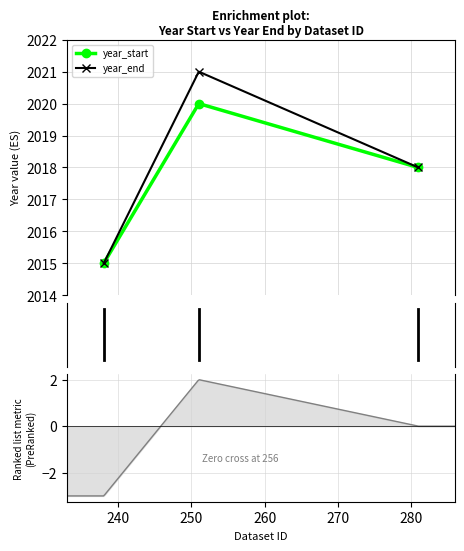

Which category has the highest value across all series?

251